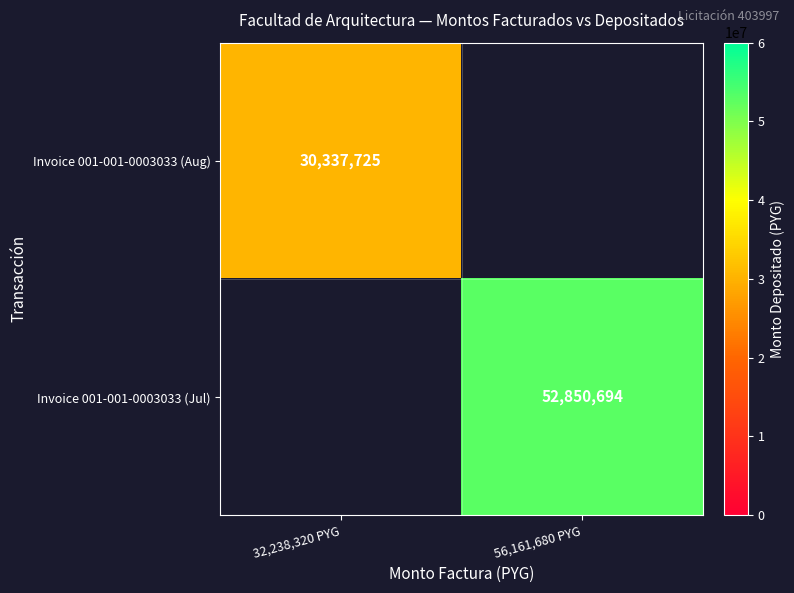

Between 56,161,680 PYG and 32,238,320 PYG, which is larger?

32,238,320 PYG